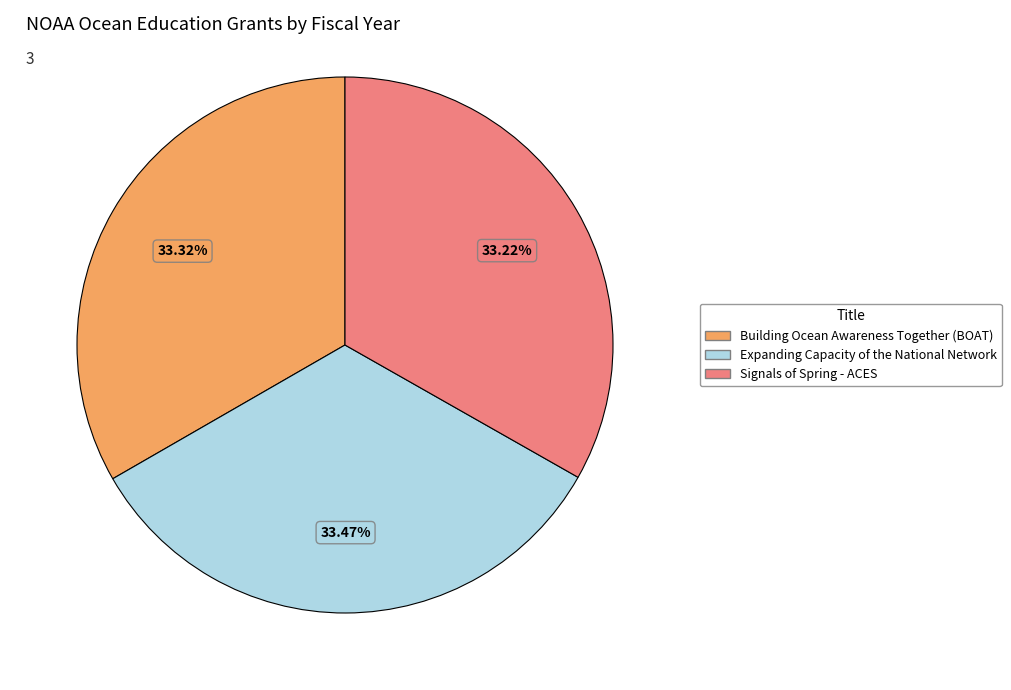

To the nearest percent, what portion does Building Ocean Awareness Together (BOAT) represent?

33%